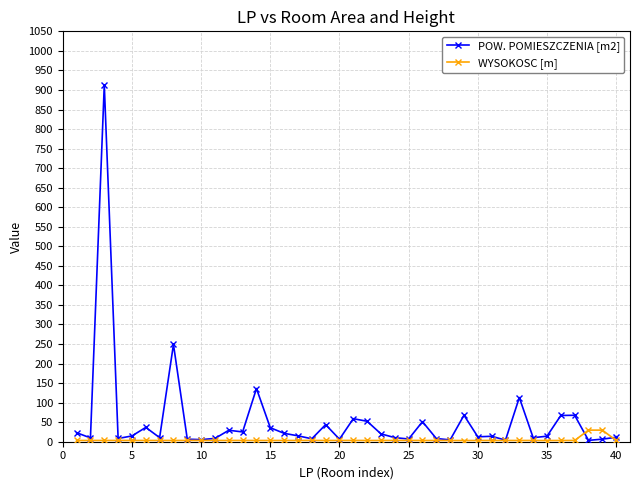

True or false: POW. POMIESZCZENIA [m2] has more than 1 points higher than both neighbors.

True